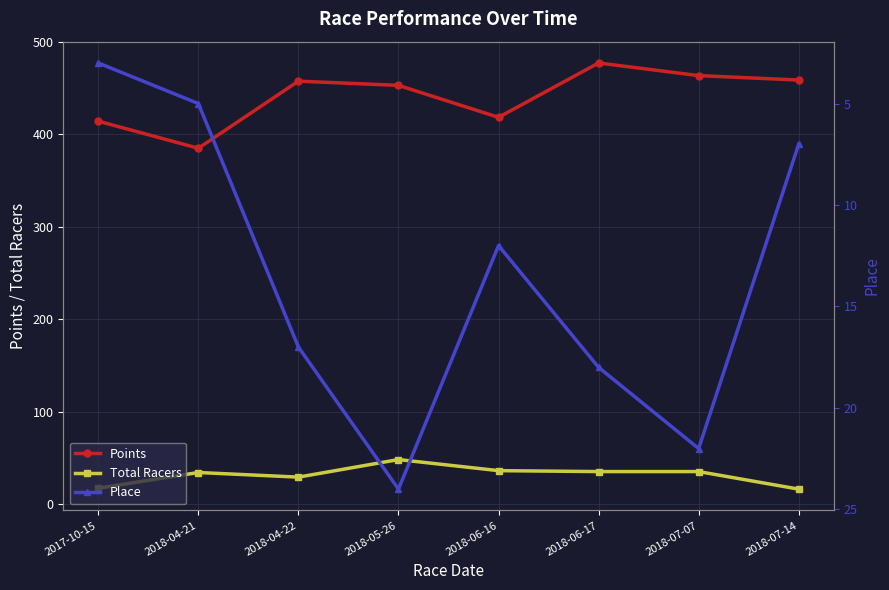

Is it true that Place equals 24.0 at 2018-05-26?

True